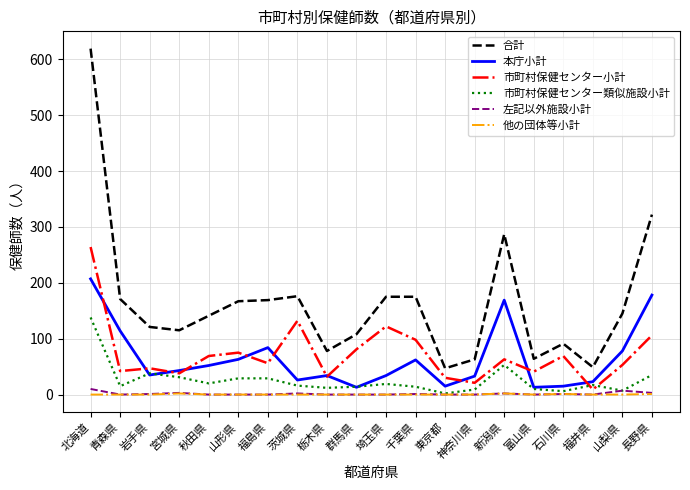

What is the difference between the maximum and second lowest values in the 他の団体等小計 series?

2